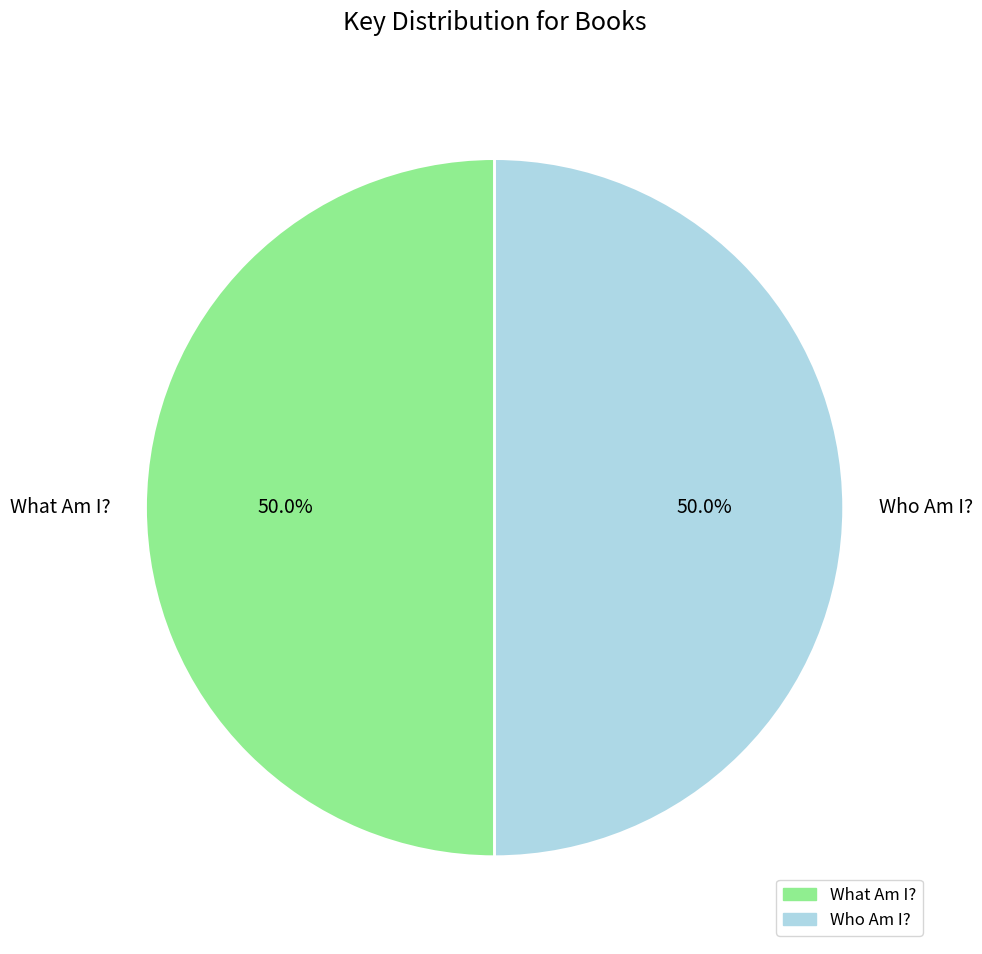

How much of the chart is everything except What Am I??

50.0%